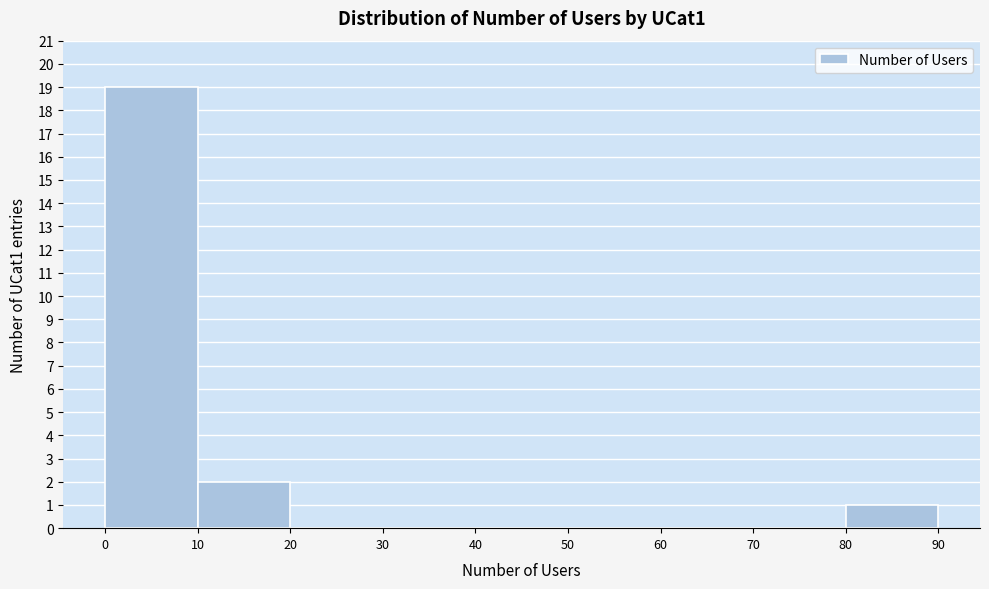

How tall is the bar that spans 80 to 90 on the x-axis? The values are not printed on the chart, so give them approximately, as read against the axis.

1